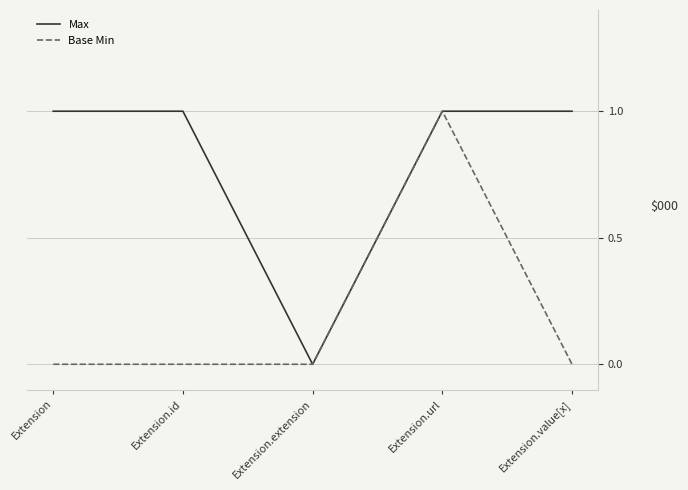

Which series has the largest total across all categories?

Max